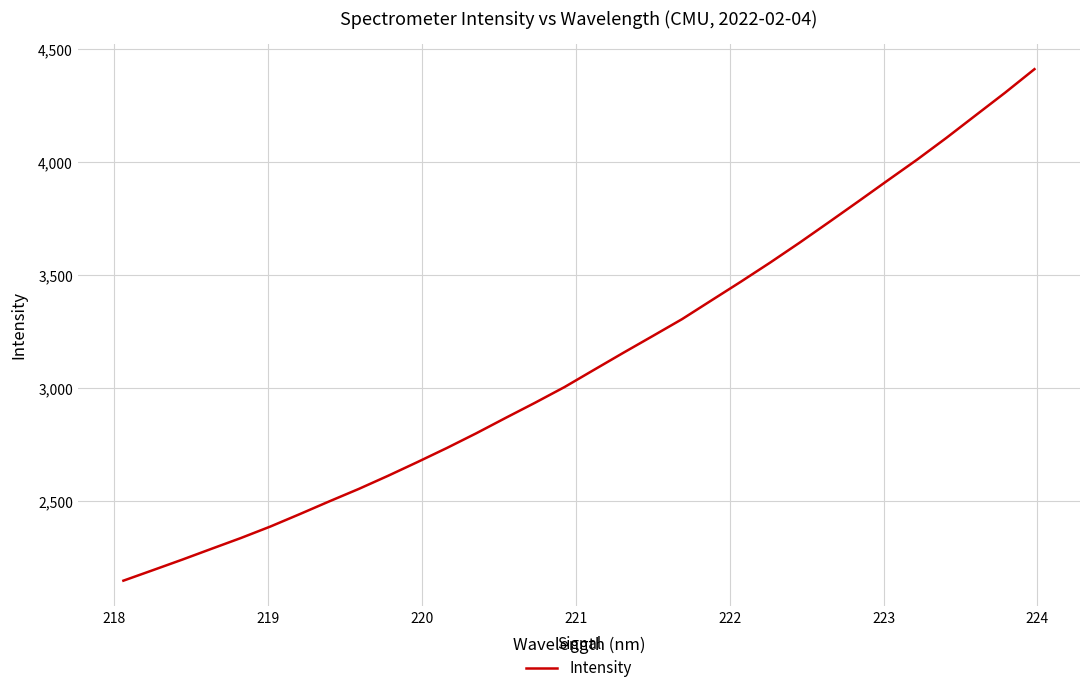

What is the greatest value displayed?

4411.0